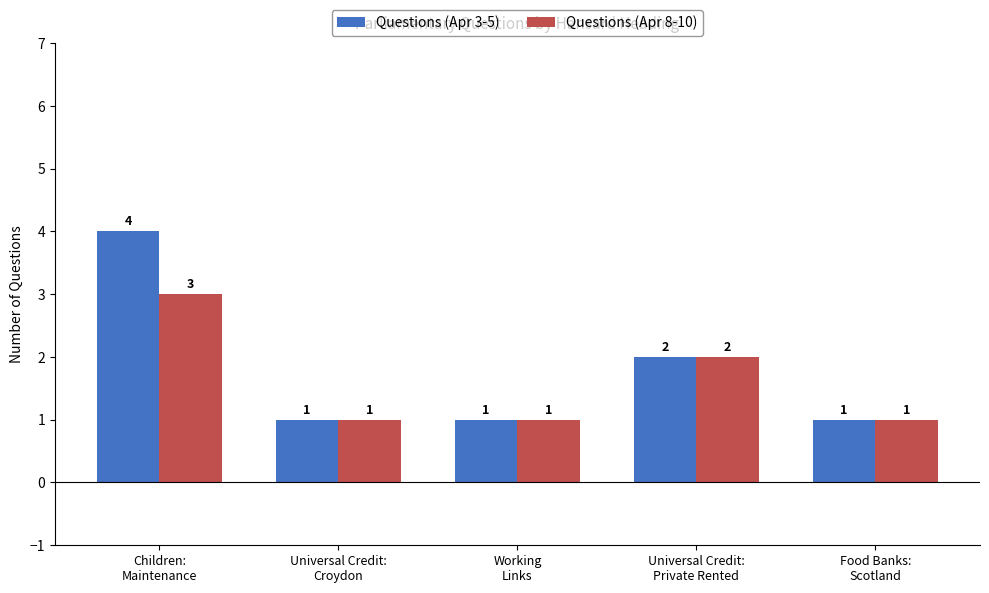

Is the value of Questions (Apr 8-10) at Universal Credit:
Private Rented greater than the value of Questions (Apr 3-5) at Universal Credit:
Croydon?

Yes